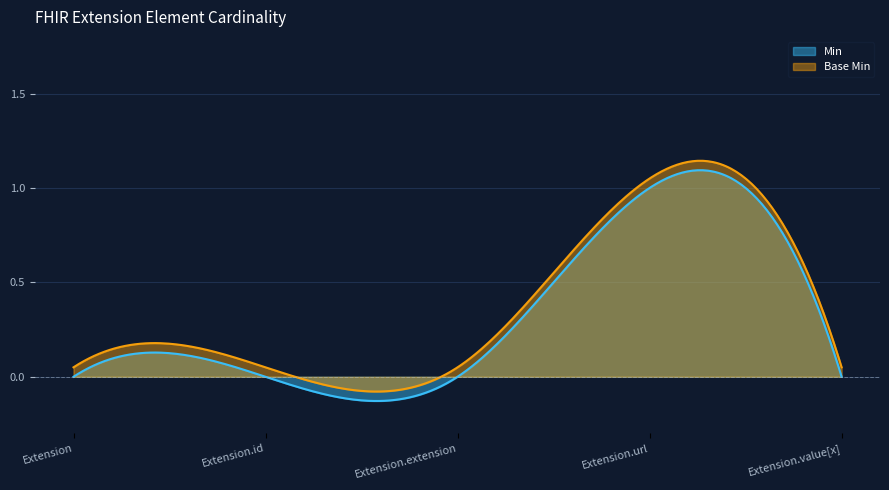

True or false: Min has more than 0 interior local peaks.

True